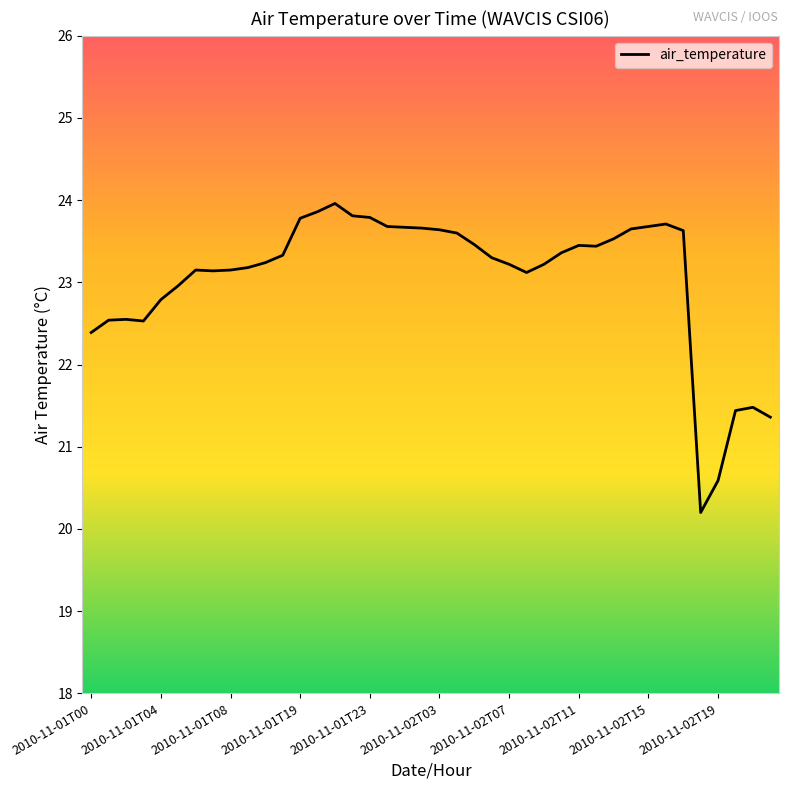

What is the difference between the maximum and minimum values?

3.8